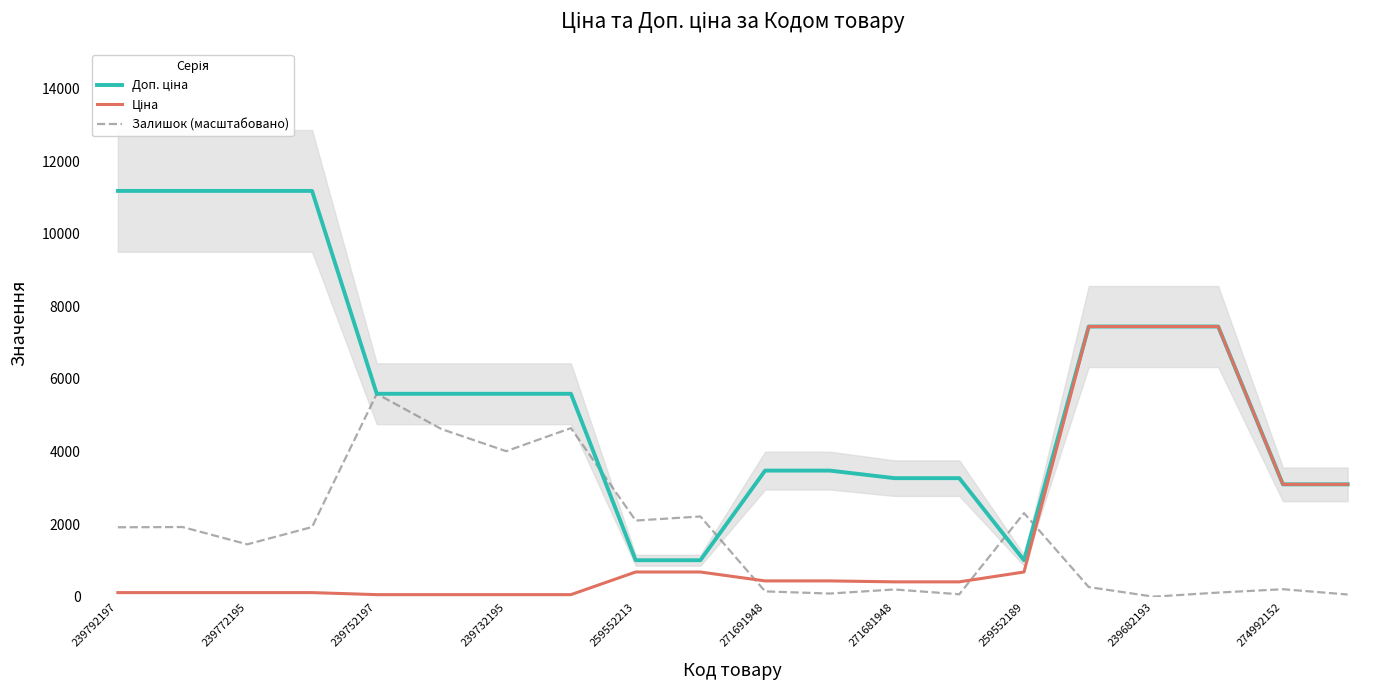

What is the difference between the maximum and minimum values in the Доп. ціна series?

10177.9